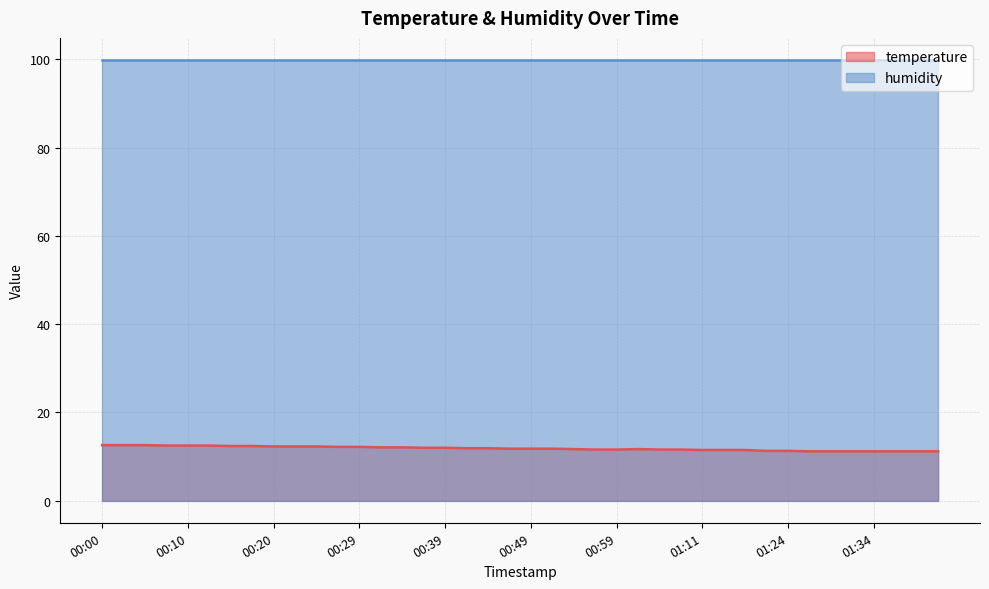

Which has a higher value, 00:22 or 00:39?

00:22